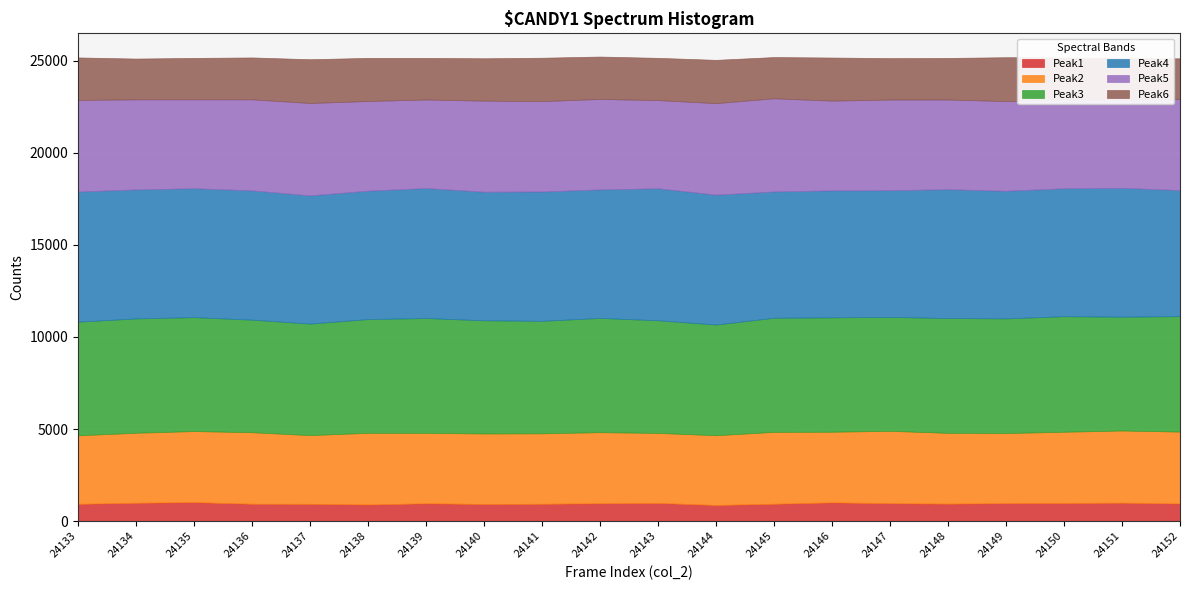

At which category is the sum across all series the highest?

24142